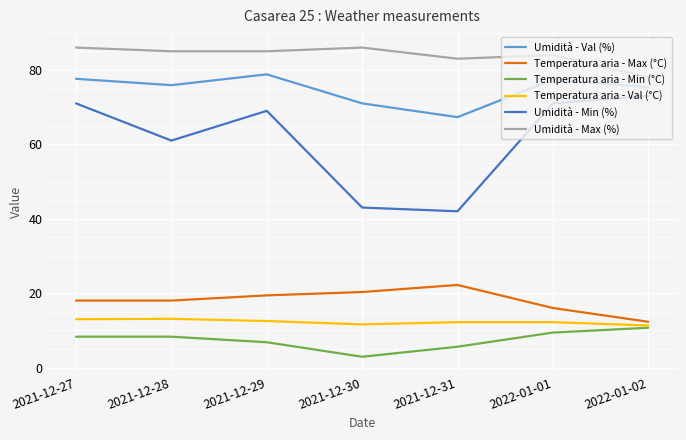

What is the highest value of the Umidità - Min (%) series?

73.0